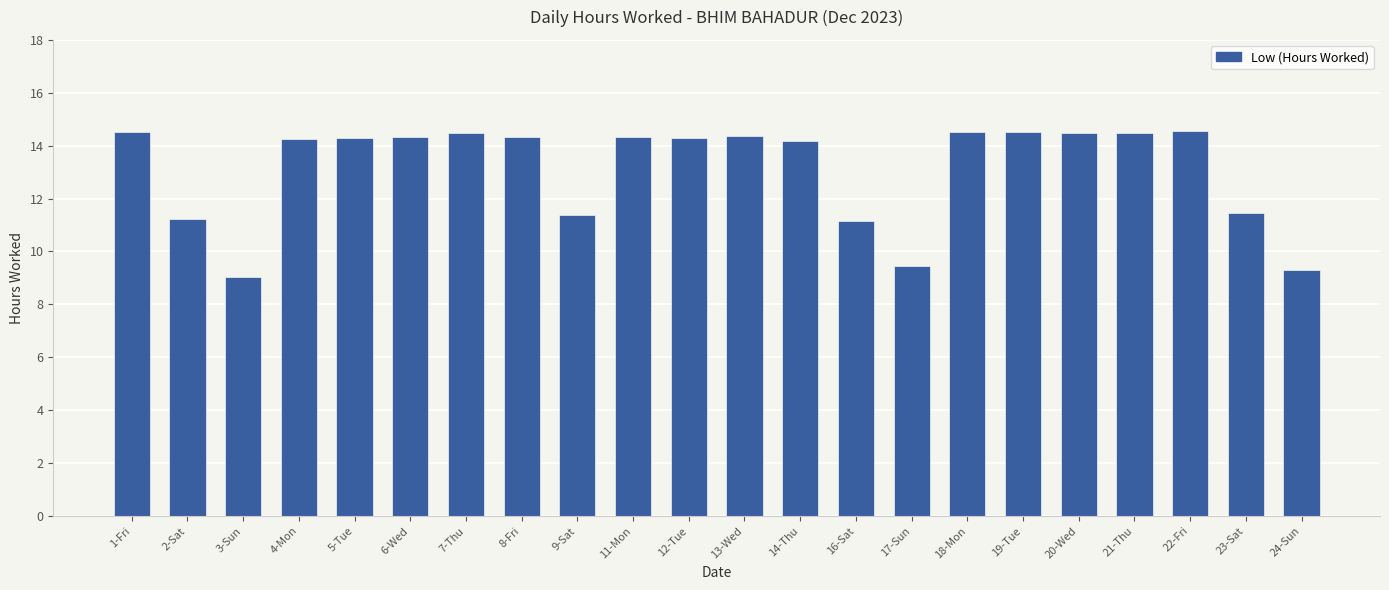

What is the ratio of the value at 14-Thu to the value at 13-Wed?

1.0